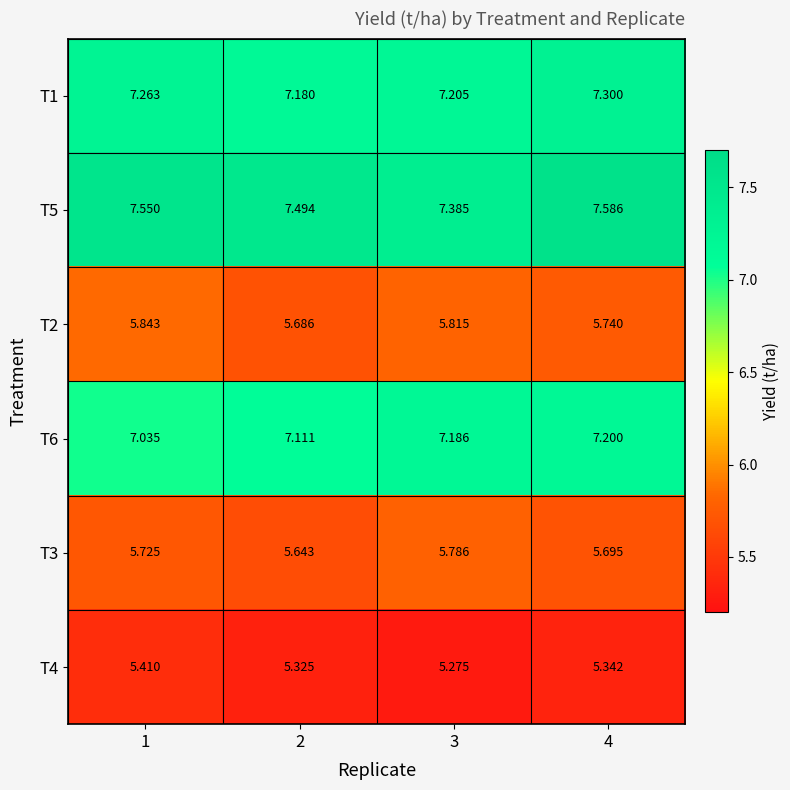

Is the value of T3 at 4 greater than the value of T5 at 4?

No